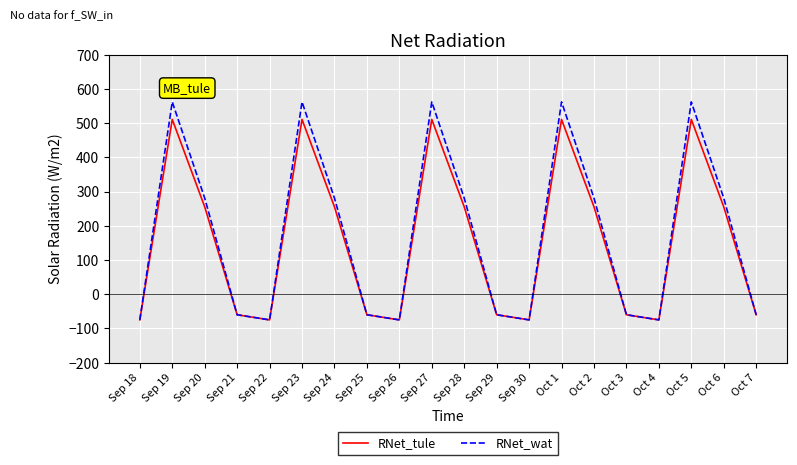

Where does the RNet_wat series first go above 280?

Sep 19